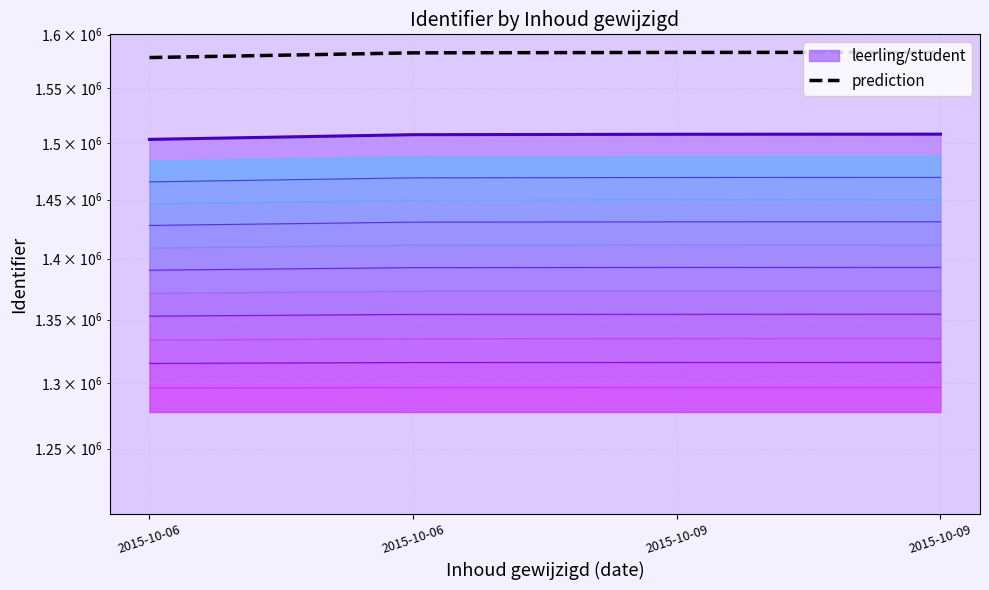

At which label is the value closest to 1580734?

2015-10-06